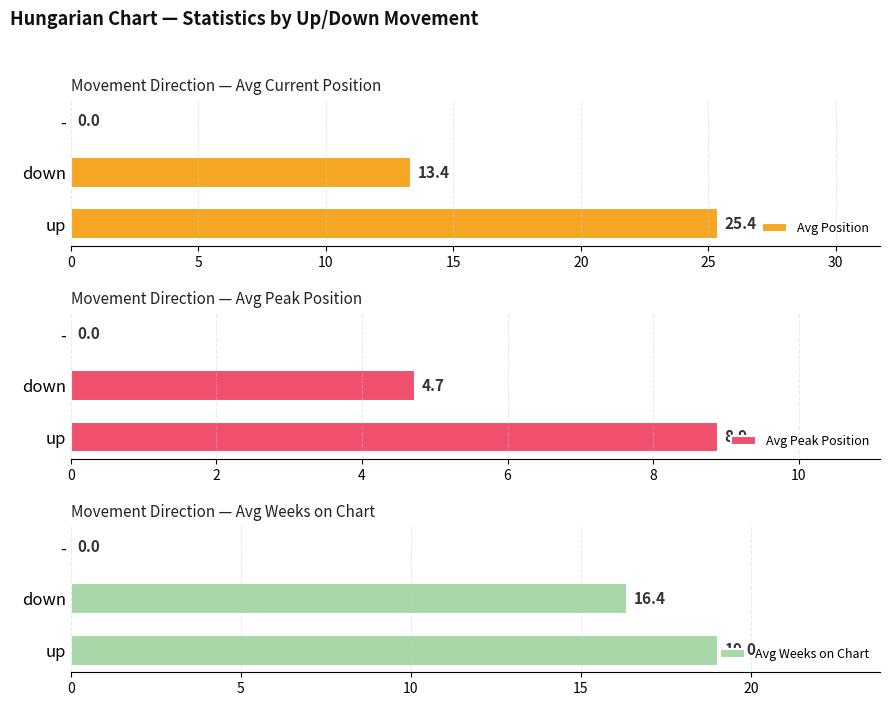

What is the sum of the Avg Weeks on Chart values at - and up?

19.0